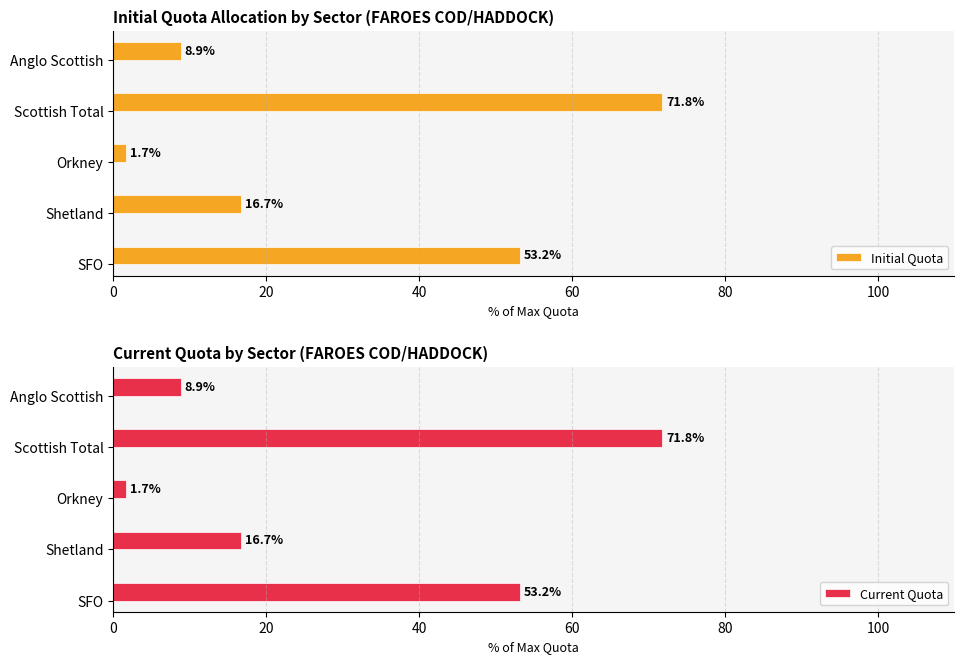

Does the chart contain stacked bars?

No